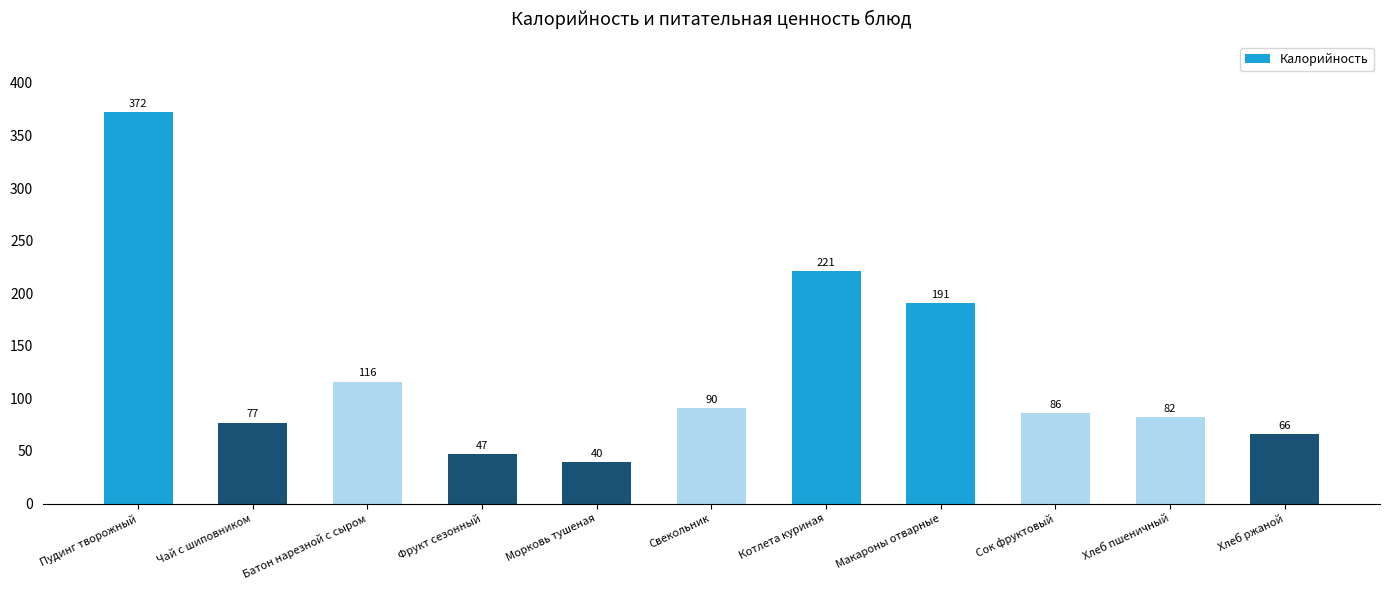

Is it true that the value at Котлета куриная is 220.8?

True